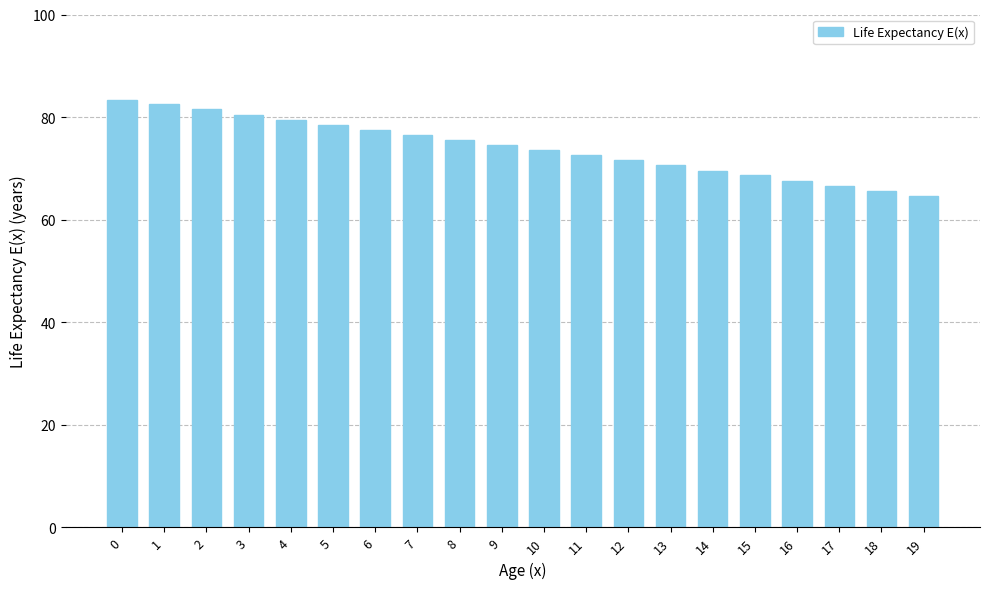

Rank the categories by value from lowest to highest.

19, 18, 17, 16, 15, 14, 13, 12, 11, 10, 9, 8, 7, 6, 5, 4, 3, 2, 1, 0